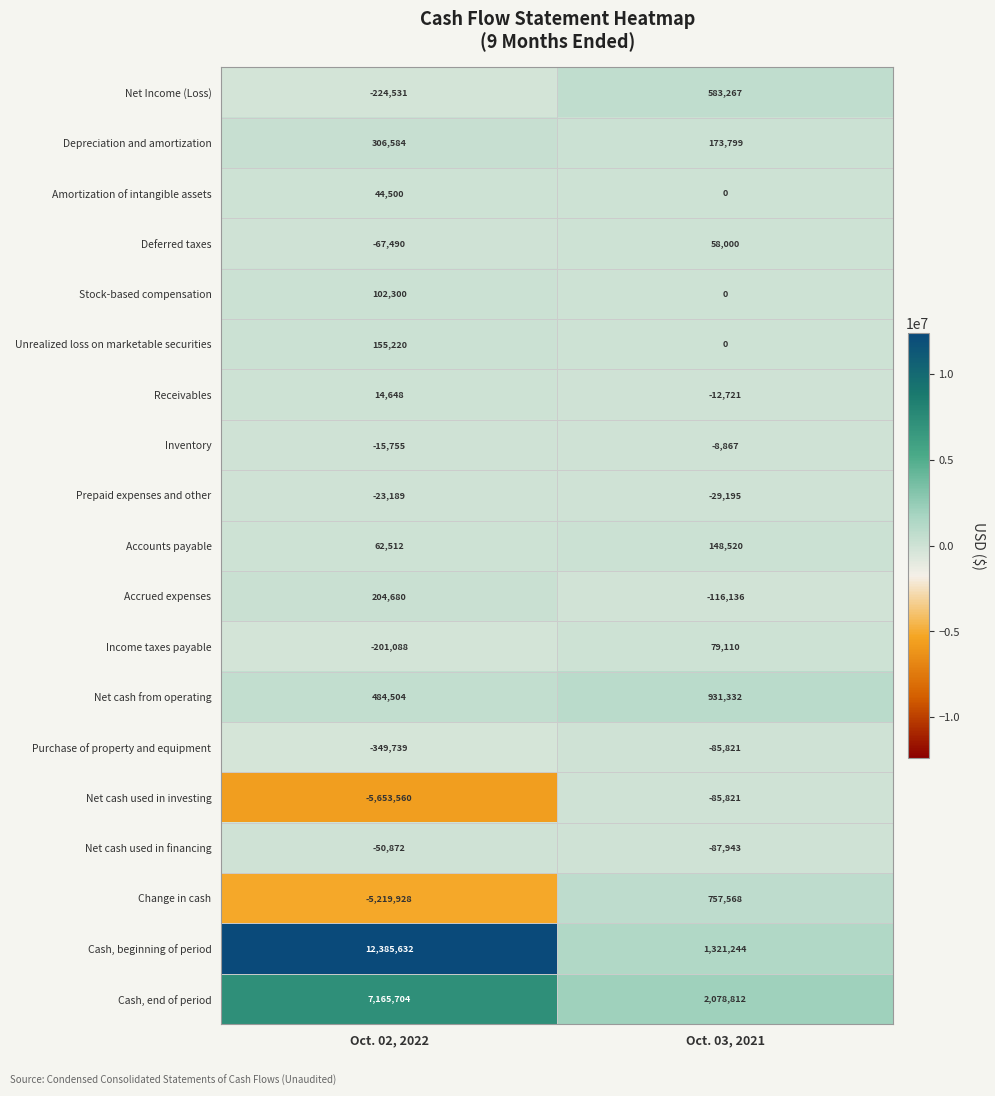

Is it true that Stock-based compensation equals 0 at Oct. 03, 2021?

True